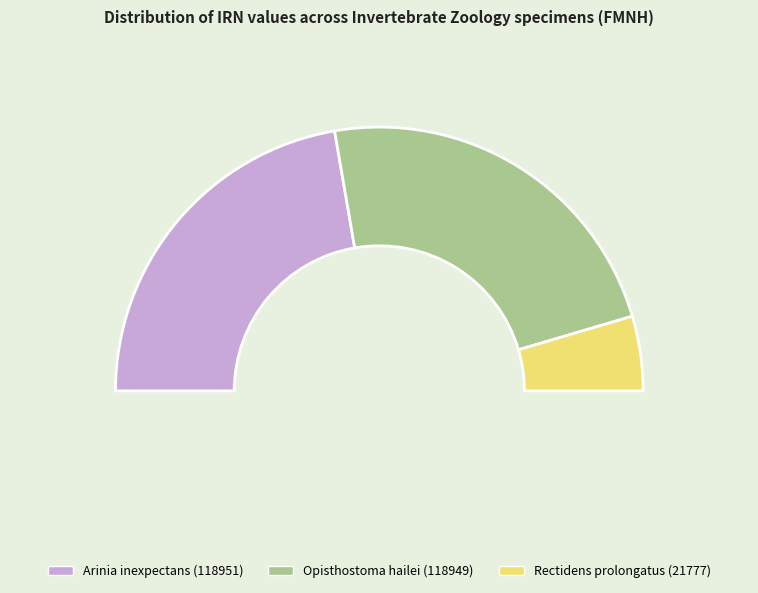

How many segments does this pie chart have?

3